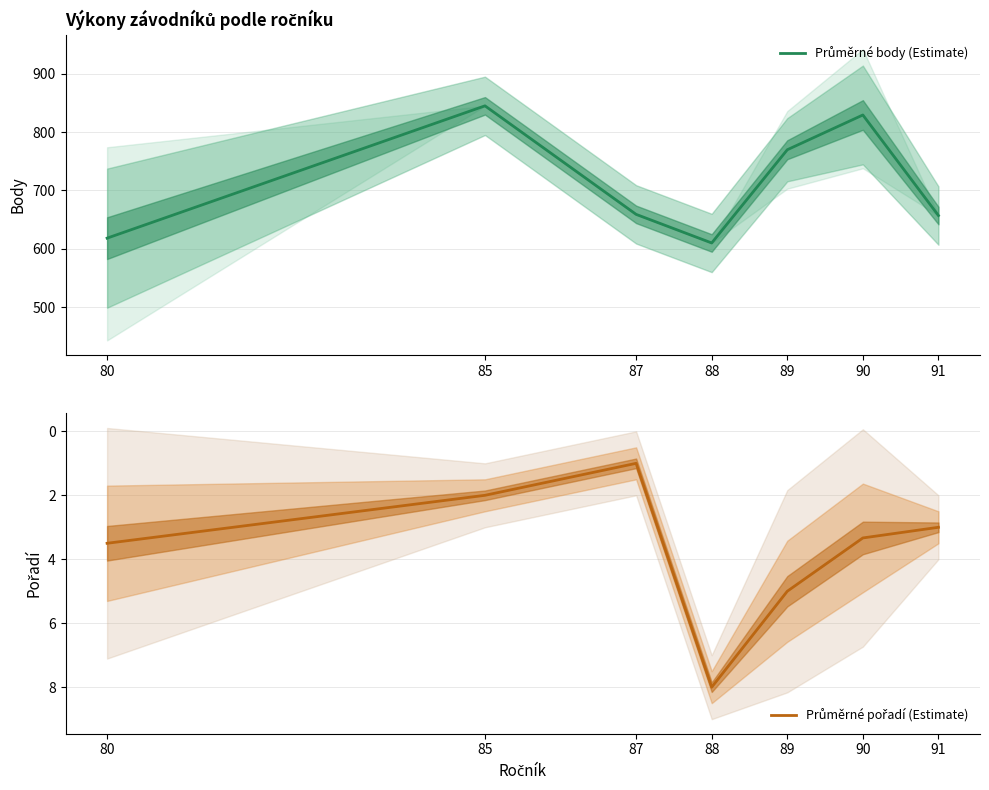

Where is the first local minimum for Průměrné pořadí (Estimate)?

87